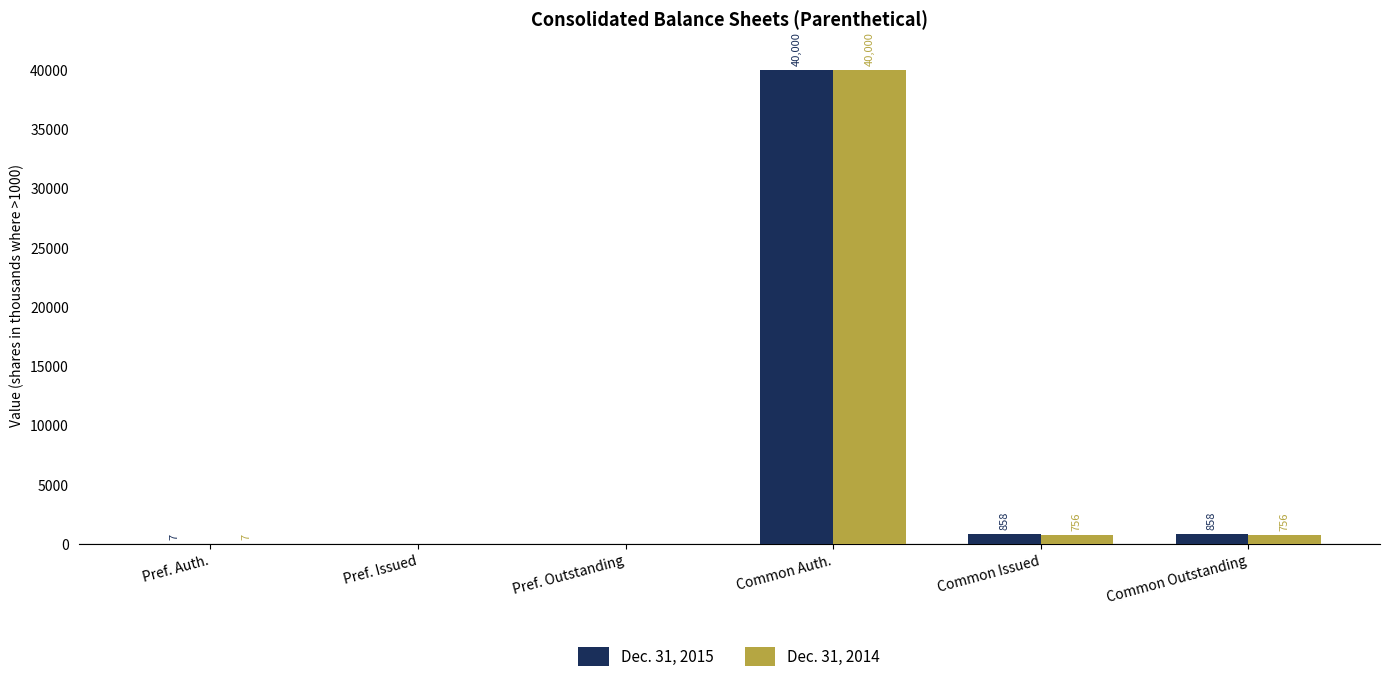

True or false: Dec. 31, 2015 has a value of 858.1 at Common Outstanding.

True